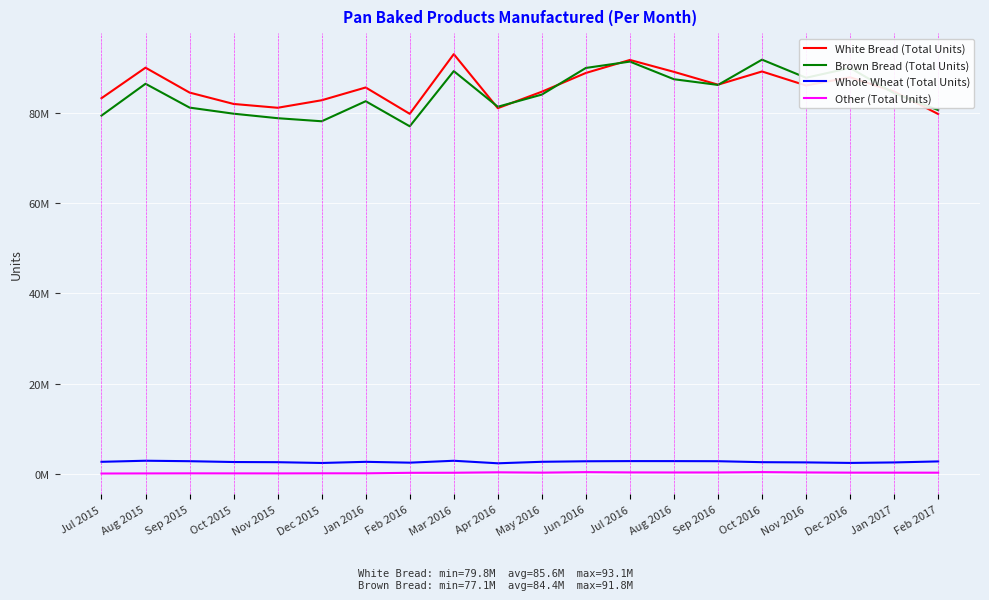

Reading left to right, what are all the values shown in this chart?

White Bread (Total Units): Jul 2015=83296870	Aug 2015=90066681	Sep 2015=84546961	Oct 2015=82023475	Nov 2015=81176447	Dec 2015=82842112	Jan 2016=85675154	Feb 2016=79835777	Mar 2016=93067147	Apr 2016=81091148	May 2016=84737832	Jun 2016=88895704	Jul 2016=91780958	Aug 2016=89137538	Sep 2016=86294759	Oct 2016=89223757	Nov 2016=86117800	Dec 2016=87933762	Jan 2017=84769383	Feb 2017=79790354
Brown Bread (Total Units): Jul 2015=79437332	Aug 2015=86498111	Sep 2015=81213827	Oct 2015=79862351	Nov 2015=78864703	Dec 2015=78182006	Jan 2016=82628840	Feb 2016=77069551	Mar 2016=89302356	Apr 2016=81403256	May 2016=84100128	Jun 2016=90006876	Jul 2016=91413144	Aug 2016=87503980	Sep 2016=86240247	Oct 2016=91844756	Nov 2016=87829096	Dec 2016=90006989	Jan 2017=84396587	Feb 2017=80670142
Whole Wheat (Total Units): Jul 2015=2672100	Aug 2015=2912143	Sep 2015=2808329	Oct 2015=2626020	Nov 2015=2589424	Dec 2015=2414727	Jan 2016=2668978	Feb 2016=2484645	Mar 2016=2905254	Apr 2016=2343910	May 2016=2677471	Jun 2016=2792529	Jul 2016=2830255	Aug 2016=2828048	Sep 2016=2807156	Oct 2016=2591275	Nov 2016=2542916	Dec 2016=2426623	Jan 2017=2534518	Feb 2017=2760248
Other (Total Units): Jul 2015=75645	Aug 2015=97113	Sep 2015=114118	Oct 2015=106120	Nov 2015=99594	Dec 2015=122348	Jan 2016=118381	Feb 2016=233859	Mar 2016=247719	Apr 2016=347013	May 2016=272948	Jun 2016=386772	Jul 2016=323825	Aug 2016=309691	Sep 2016=312966	Oct 2016=395356	Nov 2016=316721	Dec 2016=272763	Jan 2017=268912	Feb 2017=260269